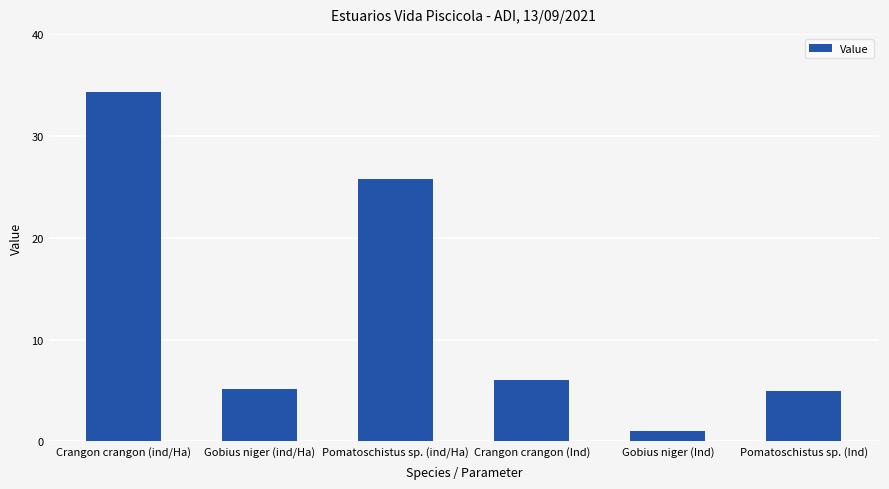

What is the maximum value shown in the chart?

34.3